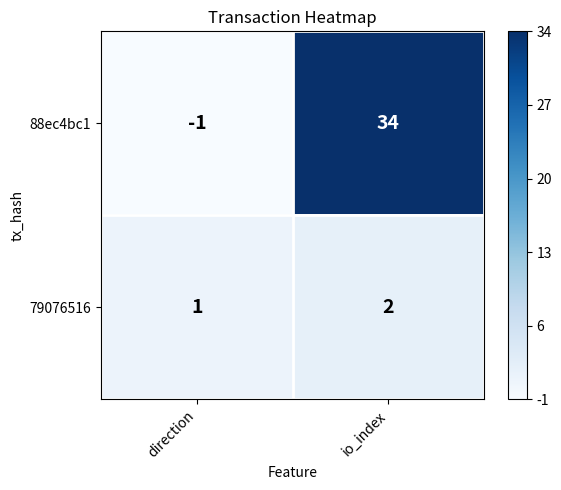

Which series has the largest total across all categories?

88ec4bc1